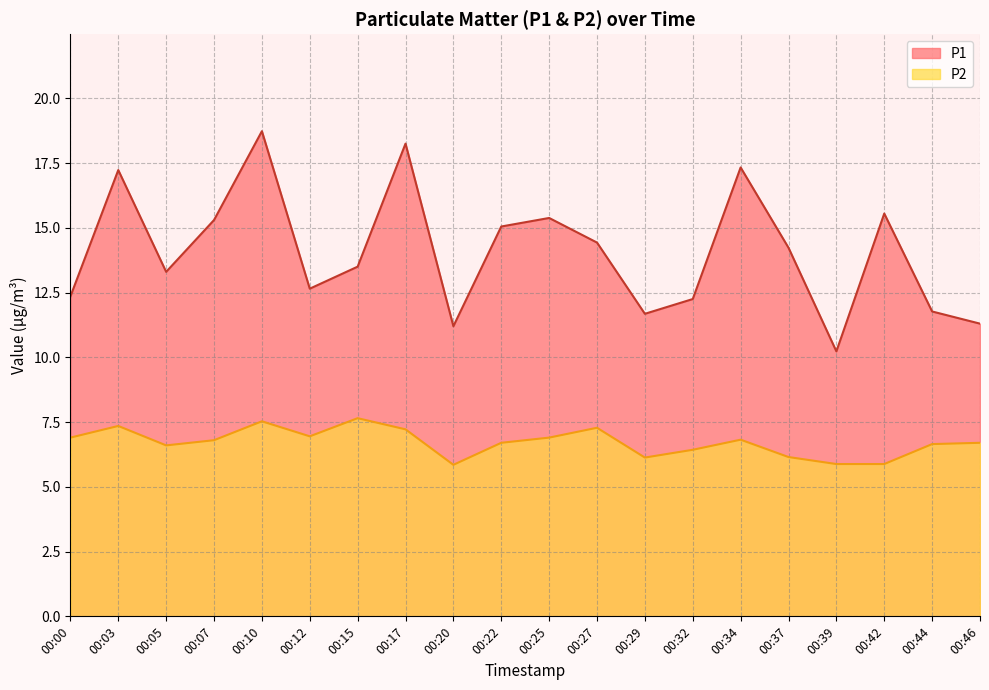

Is the value of P2 at 00:29 greater than the value of P1 at 00:03?

No